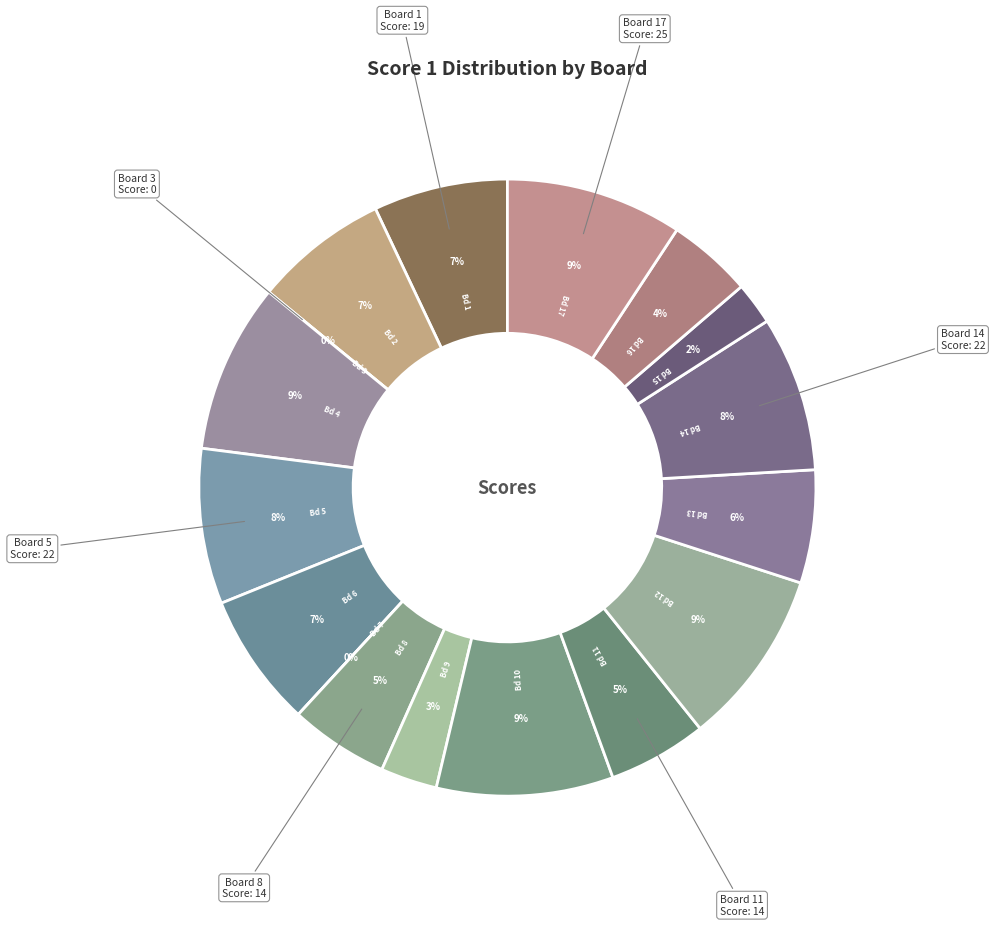

What is the ratio of the value at Board 8 to the value at Board 15?

2.3